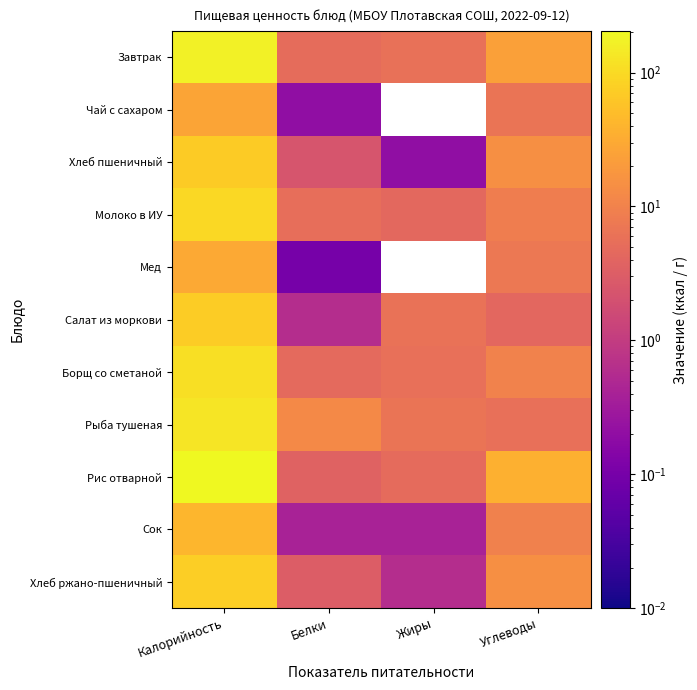

Reading left to right, transcribe all the data shown in this chart.

Завтрак: Калорийность=168.9	Белки=5.0	Жиры=5.8	Углеводы=24.1
Чай с сахаром: Калорийность=26.8	Белки=0.2	Жиры=0.0	Углеводы=6.5
Хлеб пшеничный: Калорийность=70.3	Белки=2.3	Жиры=0.2	Углеводы=14.8
Молоко в ИУ: Калорийность=96.4	Белки=5.4	Жиры=4.4	Углеводы=8.8
Мед: Калорийность=29.5	Белки=0.1	Жиры=0.0	Углеводы=7.3
Салат из моркови: Калорийность=74.2	Белки=0.6	Жиры=6.1	Углеводы=4.3
Борщ со сметаной: Калорийность=110.4	Белки=4.7	Жиры=5.7	Углеводы=10.1
Рыба тушеная: Калорийность=132.4	Белки=12.3	Жиры=6.7	Углеводы=5.7
Рис отварной: Калорийность=203.5	Белки=3.7	Жиры=4.8	Углеводы=36.5
Сок: Калорийность=42.0	Белки=0.4	Жиры=0.4	Углеводы=9.8
Хлеб ржано-пшеничный: Калорийность=76.8	Белки=3.0	Жиры=0.6	Углеводы=15.0